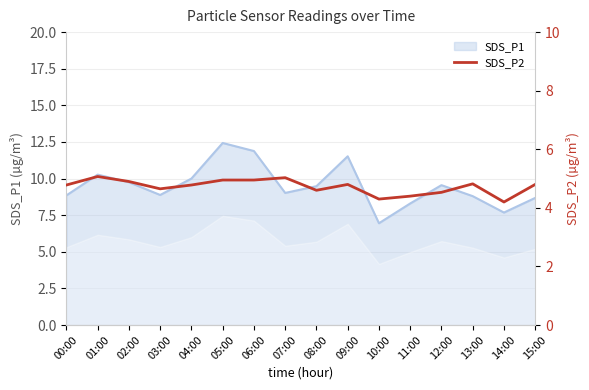

True or false: the data shows 4.6 at 08:00.

True